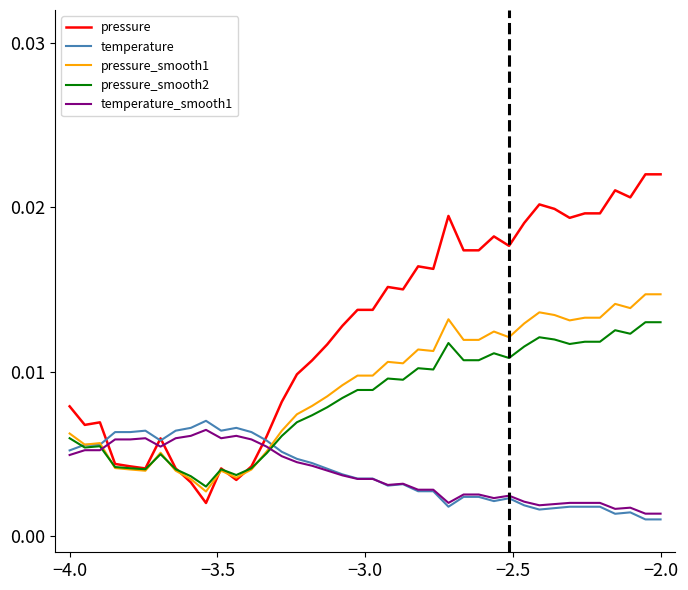

At how many categories does at least one series exceed 0?

40